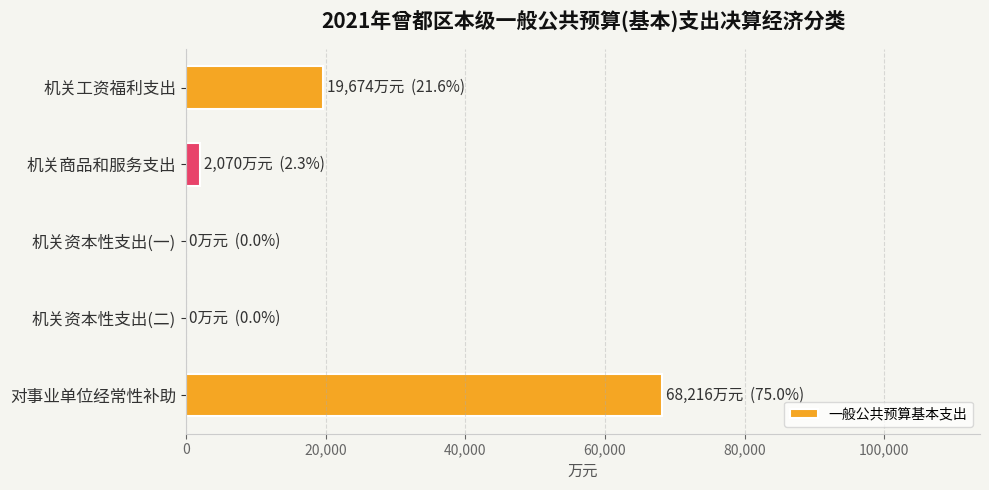

Which has a higher value, 机关资本性支出(一) or 机关工资福利支出?

机关工资福利支出